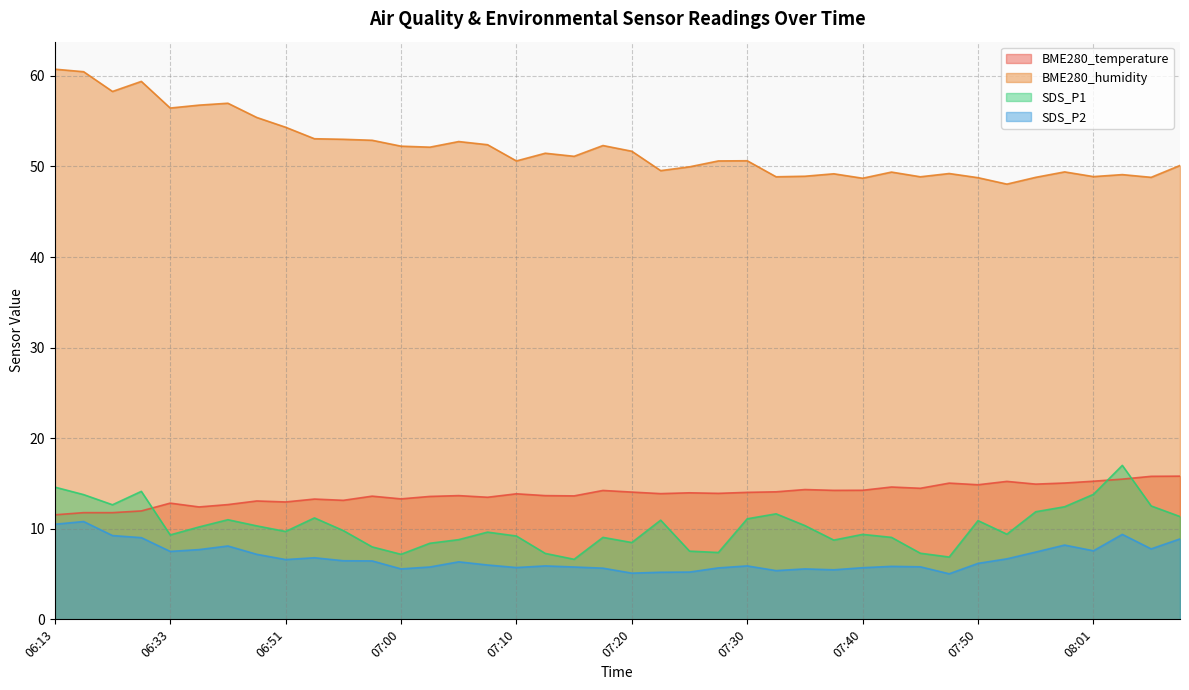

Rank the series by their maximum value, from highest to lowest.

BME280_humidity, SDS_P1, BME280_temperature, SDS_P2